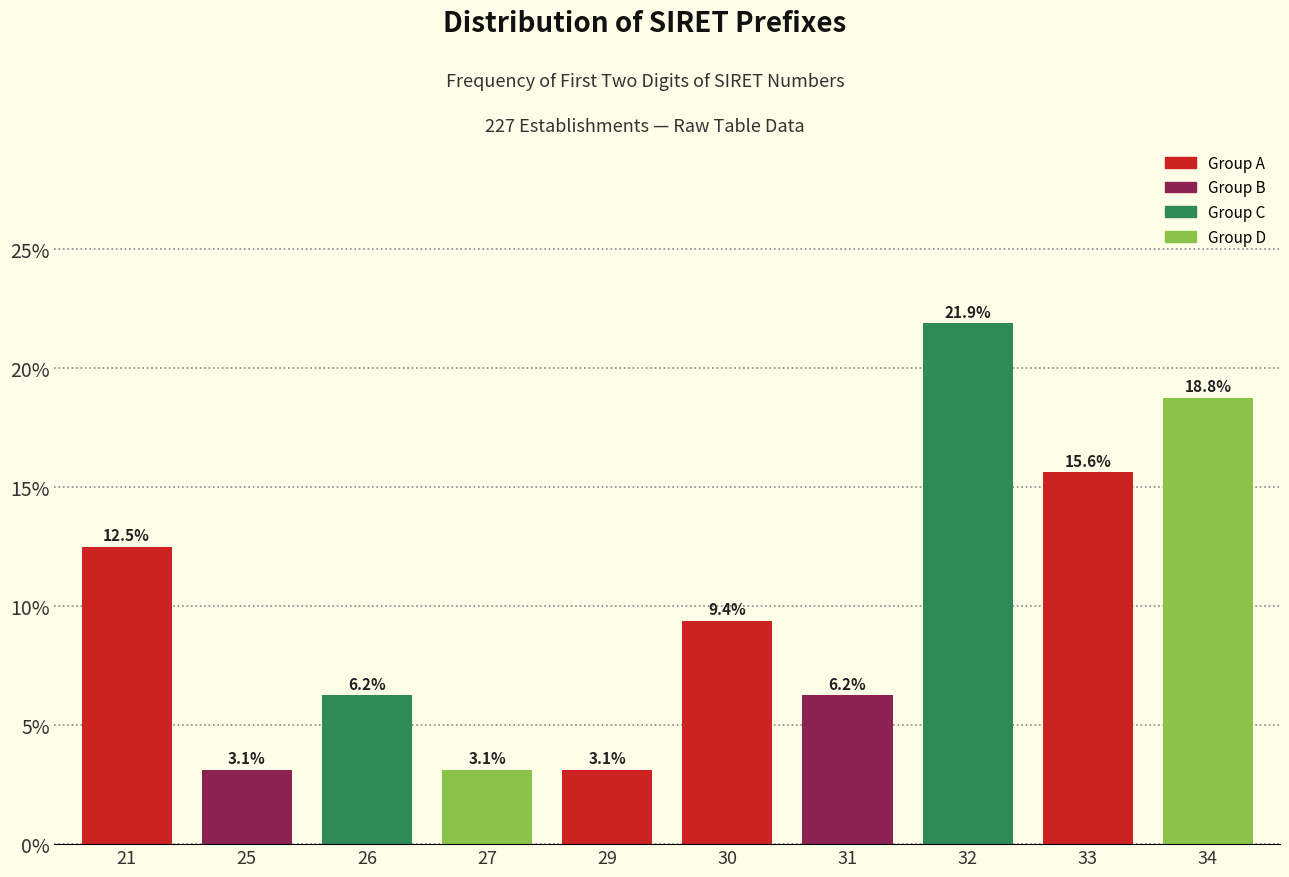

Which label corresponds to the largest value in the chart?

32